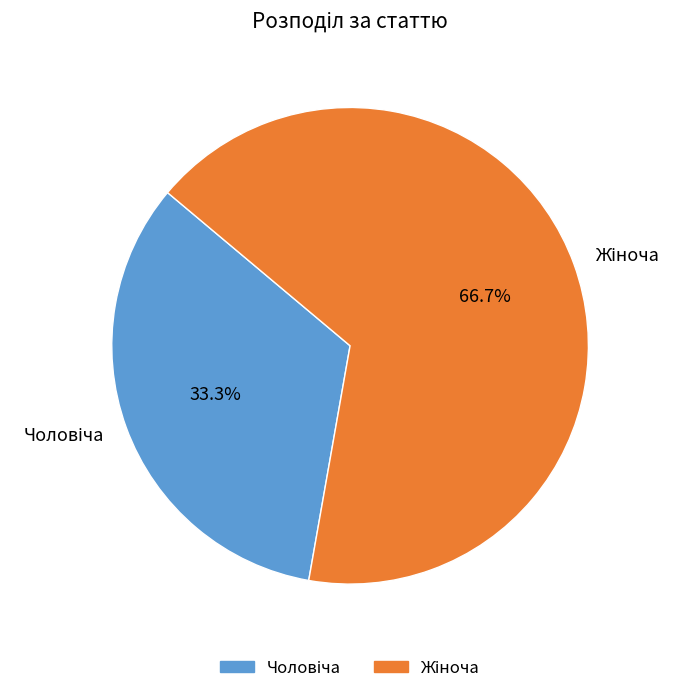

Is there any slice that represents more than half of the pie?

Yes